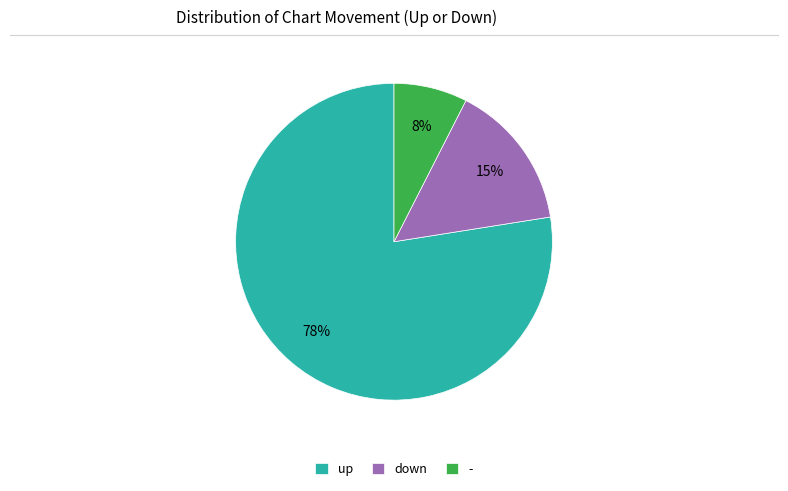

Do - and up together represent more than half of the pie?

Yes